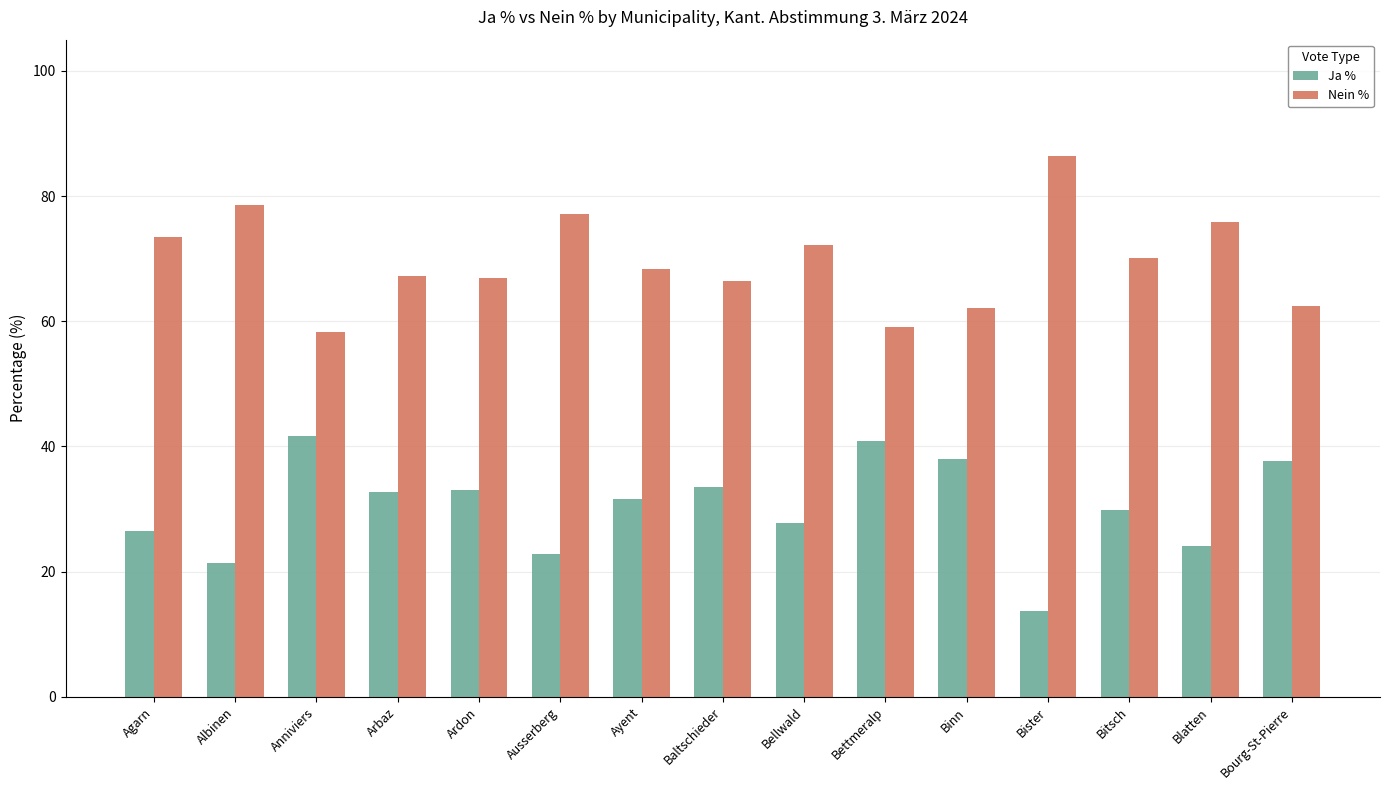

How many groups of bars are there?

15